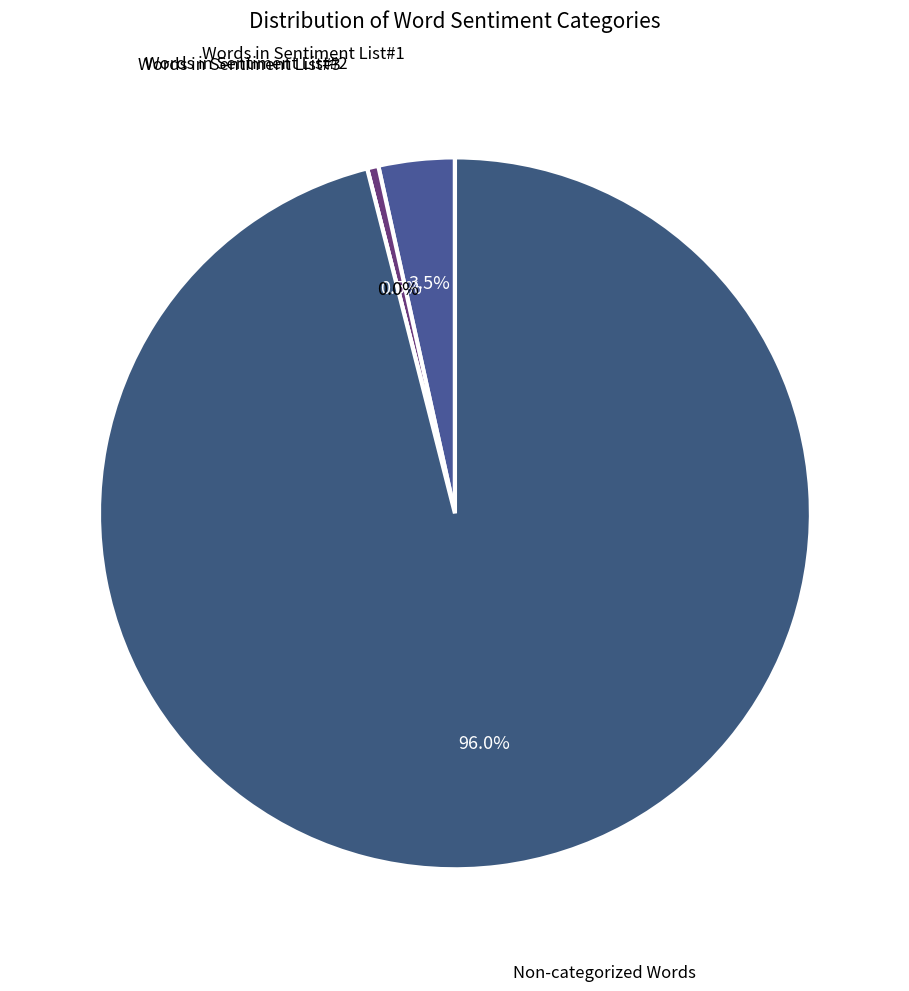

To the nearest percent, what is the combined percentage of Non-categorized Words and Words in Sentiment List#3?

96%